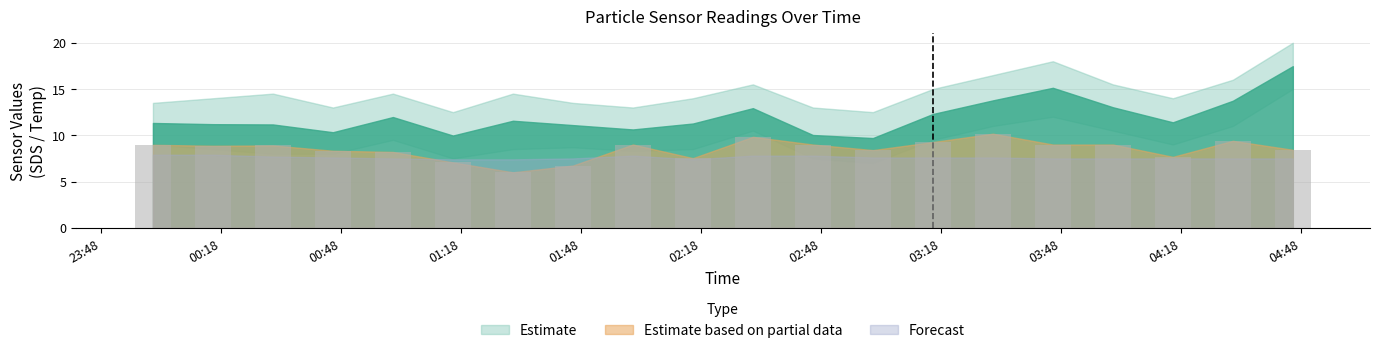

How many series are shown in this chart?

1